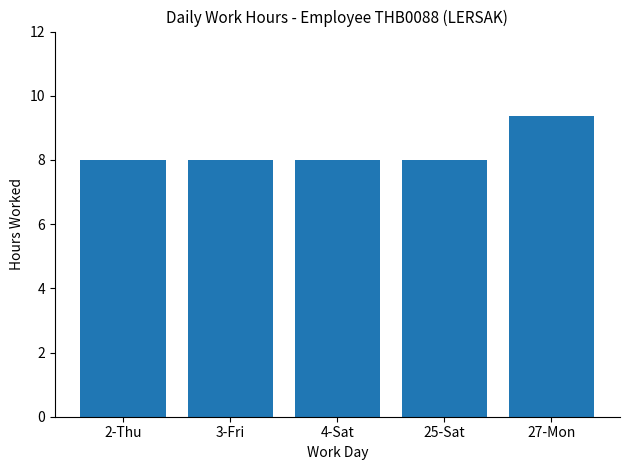

Reading right to left, extract all data points from this chart.

27-Mon=9.4	25-Sat=8.0	4-Sat=8.0	3-Fri=8.0	2-Thu=8.0